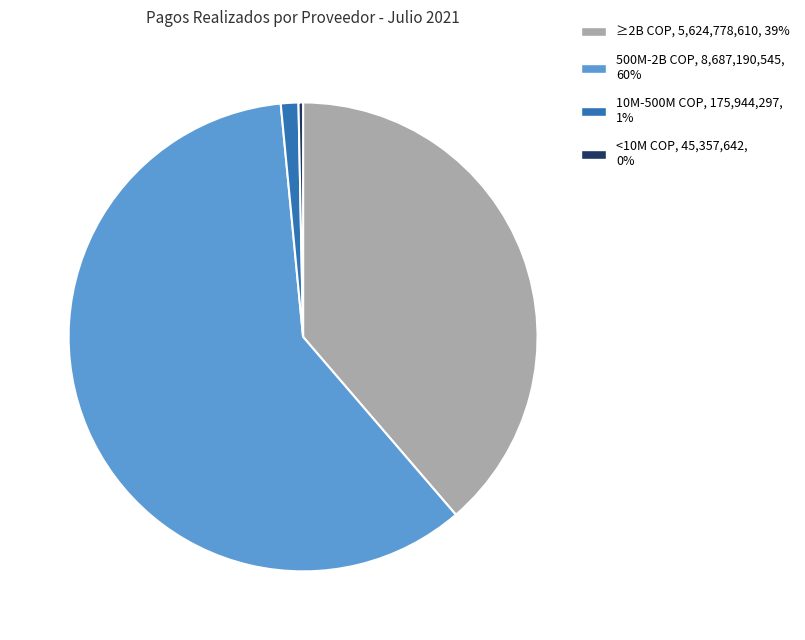

Is there a majority slice in this chart?

Yes